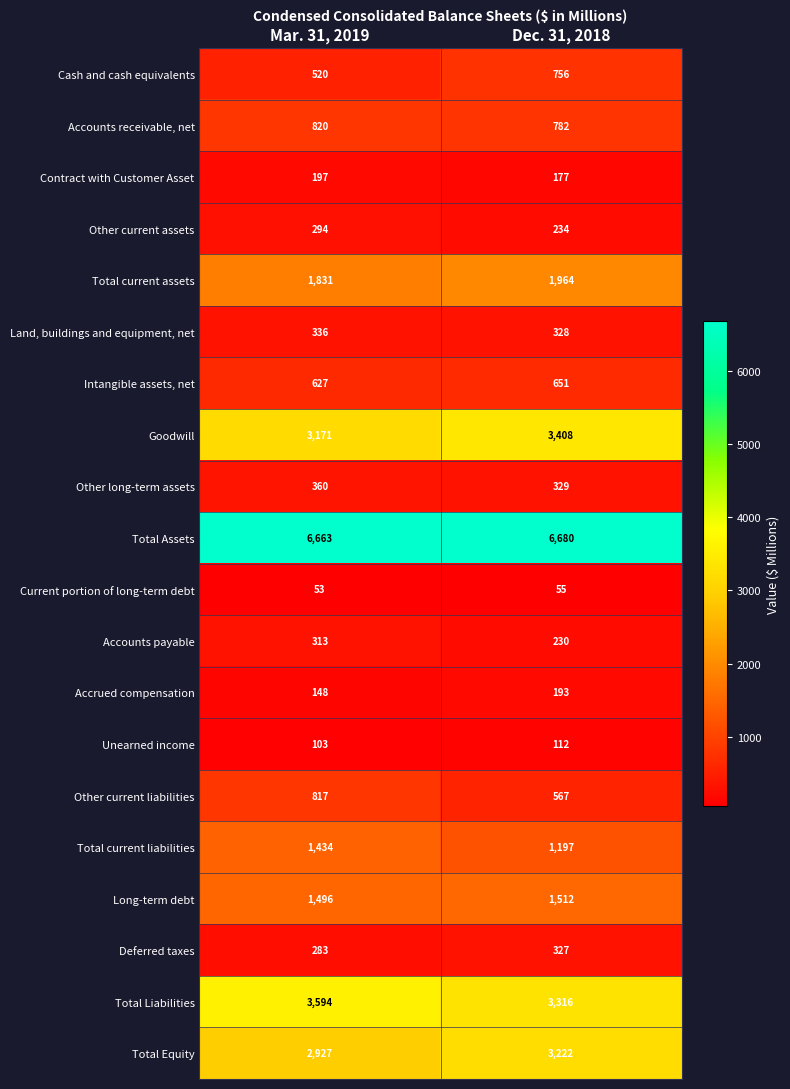

How many distinct data groups are displayed?

20